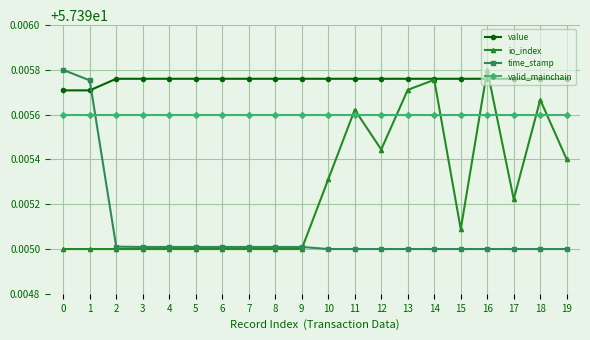

True or false: io_index and time_stamp intersect in this chart.

True